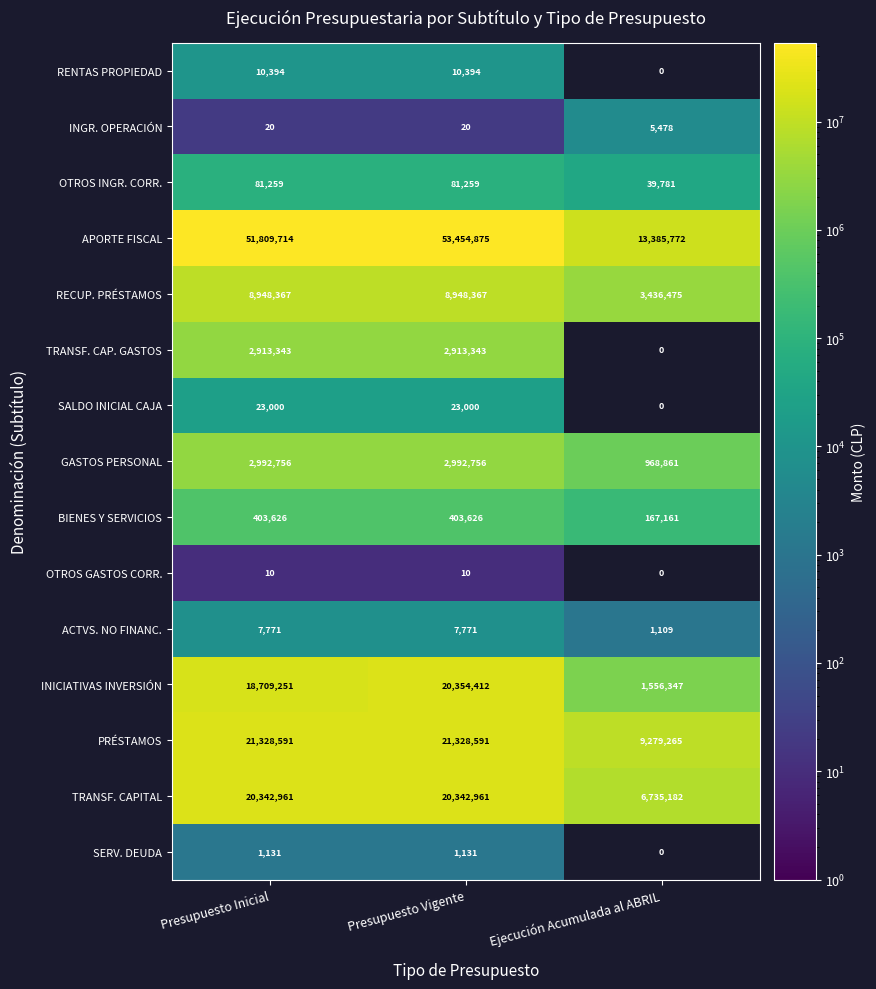

At Presupuesto Vigente, list the series in order from largest to smallest.

APORTE FISCAL, PRÉSTAMOS, INICIATIVAS INVERSIÓN, TRANSF. CAPITAL, RECUP. PRÉSTAMOS, GASTOS PERSONAL, TRANSF. CAP. GASTOS, BIENES Y SERVICIOS, OTROS INGR. CORR., SALDO INICIAL CAJA, RENTAS PROPIEDAD, ACTVS. NO FINANC., SERV. DEUDA, INGR. OPERACIÓN, OTROS GASTOS CORR.